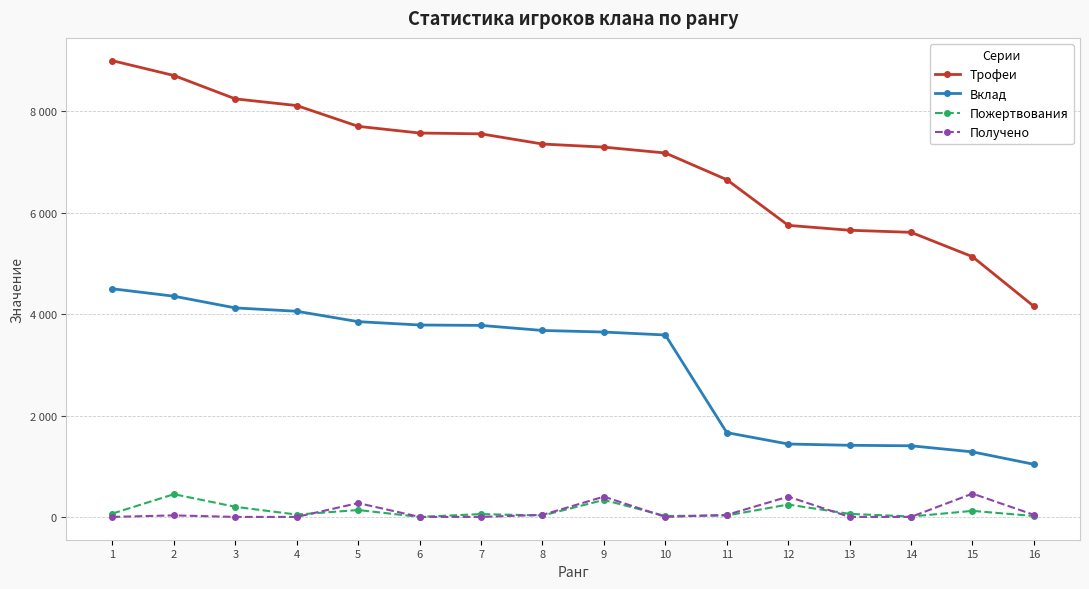

What are all the series names shown in the legend?

Трофеи, Вклад, Пожертвования, Получено